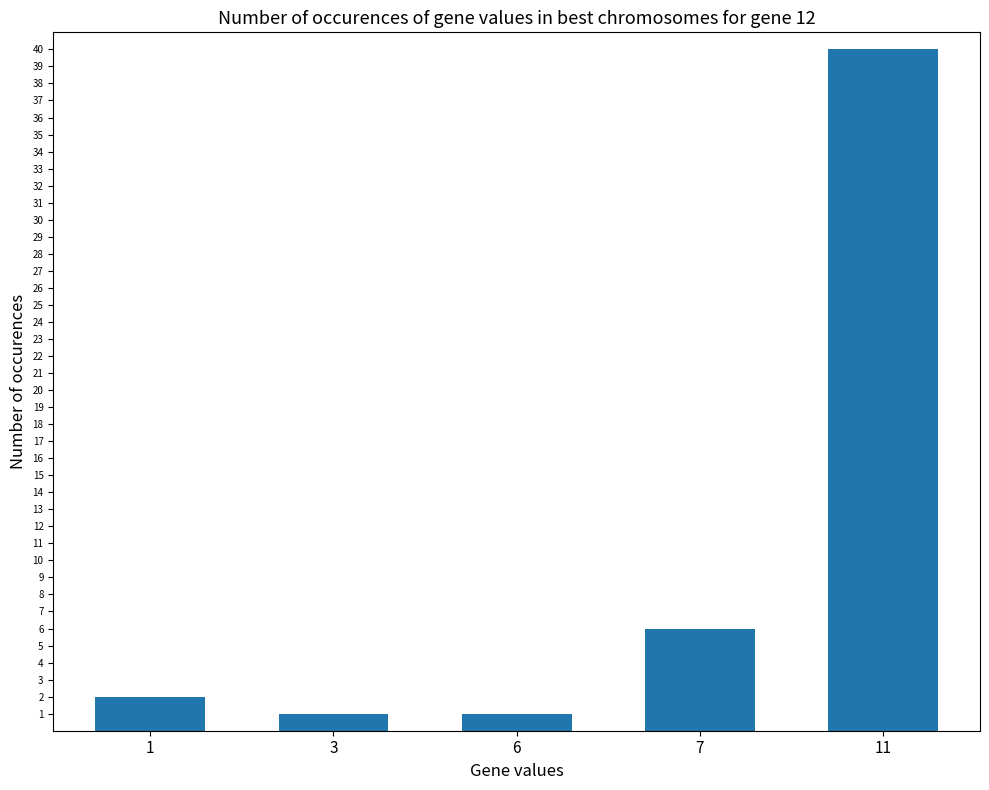

What is the change in value from 7 to 11?

+34